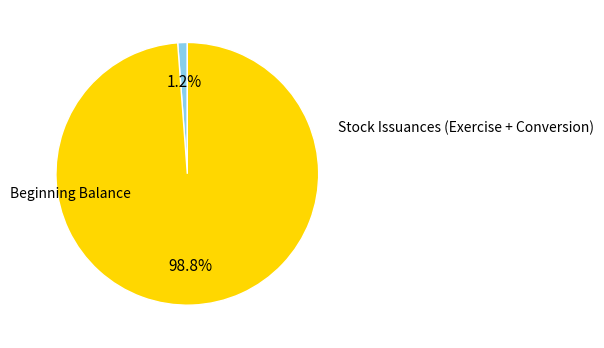

Does any single category account for the majority?

Yes